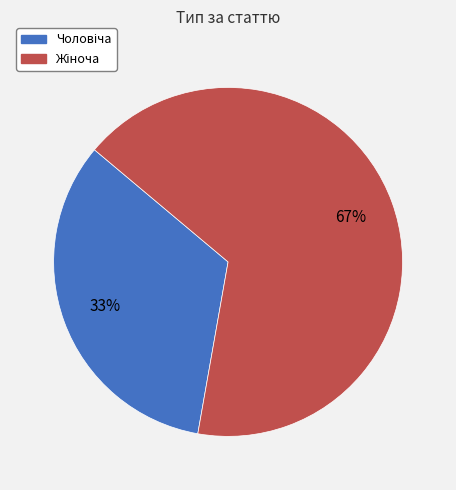

To the nearest percent, what is the average slice percentage?

50%